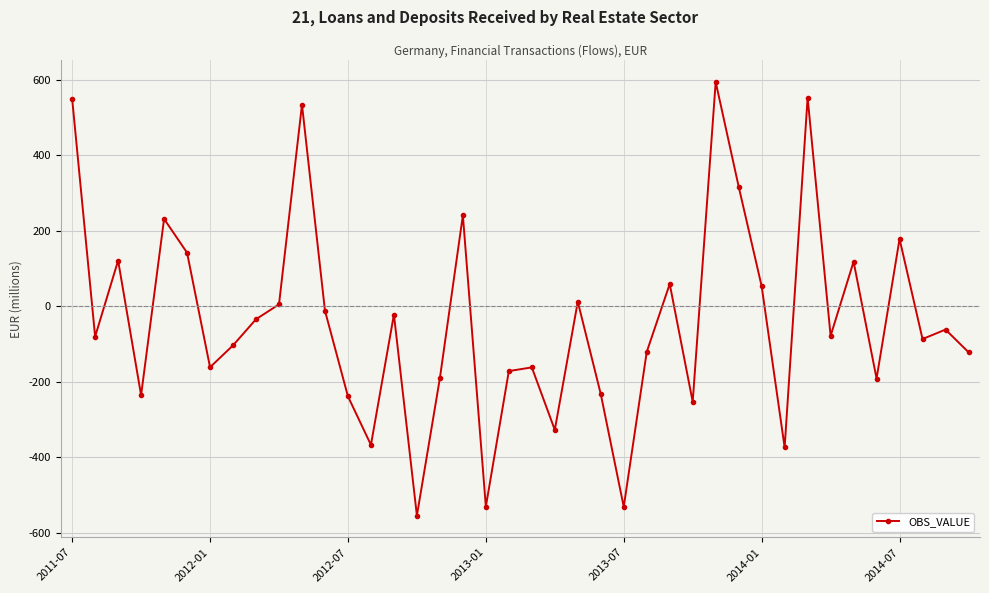

What is the average value?

-38.1